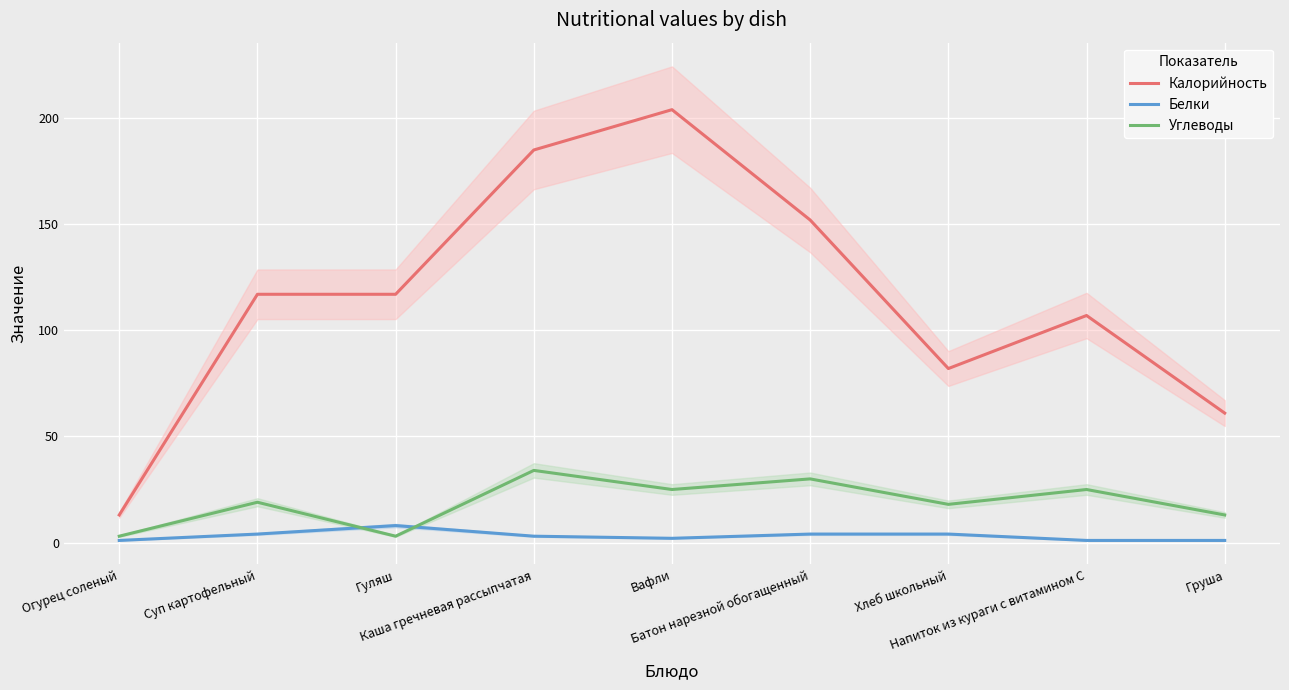

What are all the series names shown in the legend?

Калорийность, Белки, Углеводы